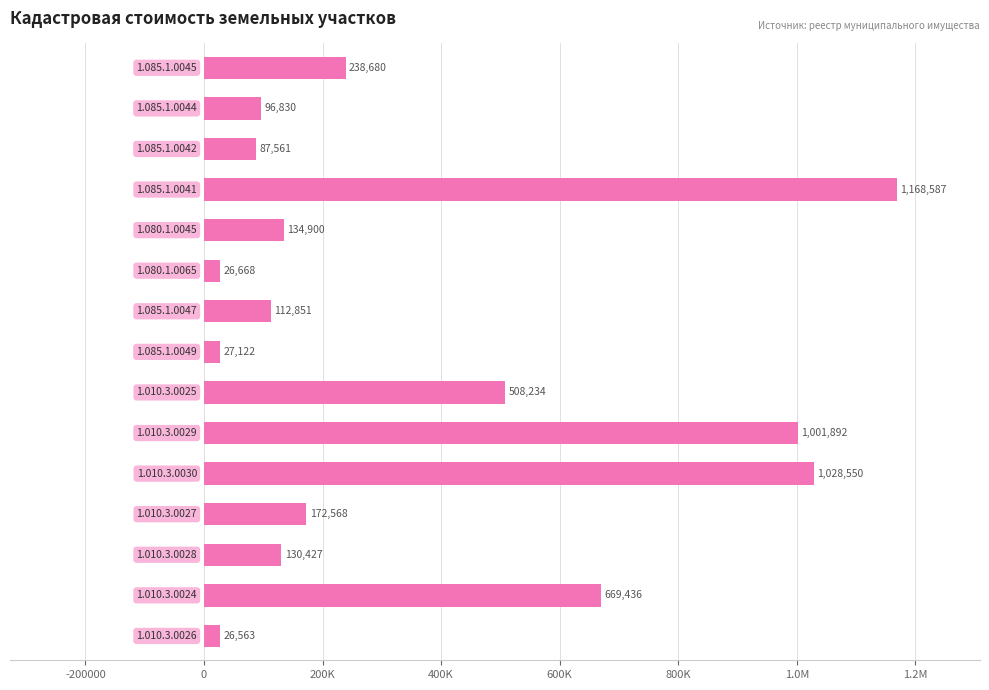

Are the bars horizontal?

Yes